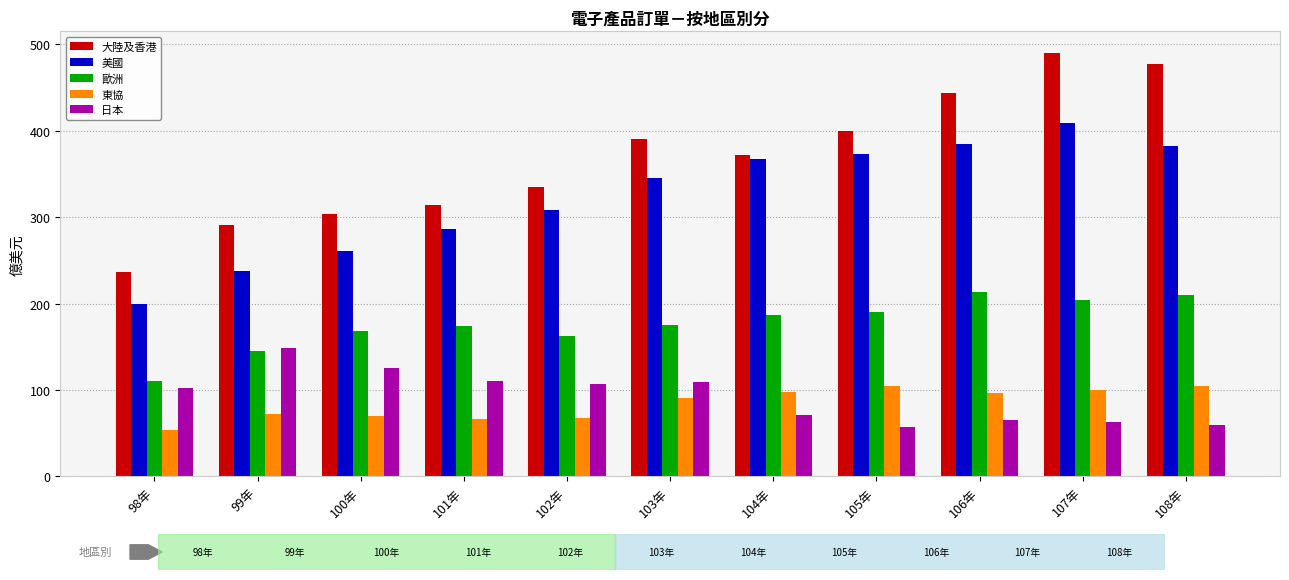

Count the number of categories in the chart.

11